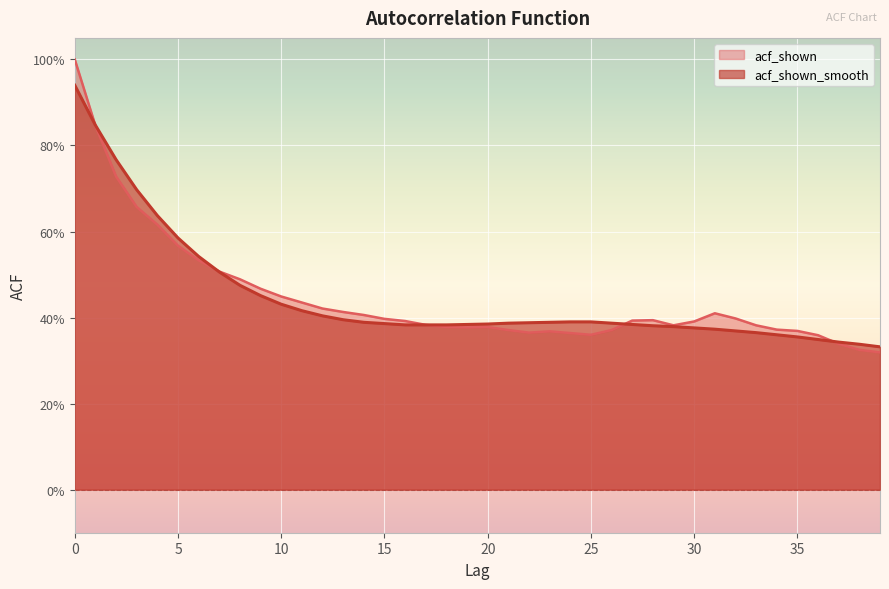

After their last crossing, which series has the higher values: acf_shown or acf_shown_smooth?

acf_shown_smooth